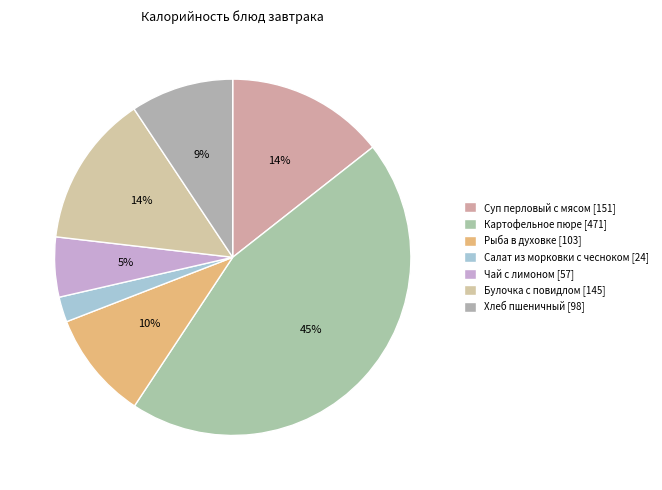

Do Салат из морковки с чесноком and Чай с лимоном together represent more than half of the pie?

No